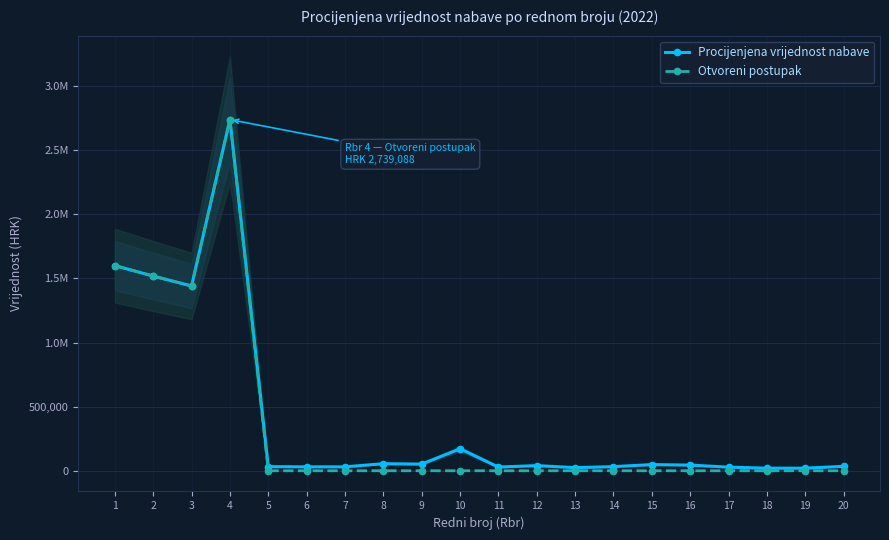

At which category does Otvoreni postupak reach its first local valley?

3